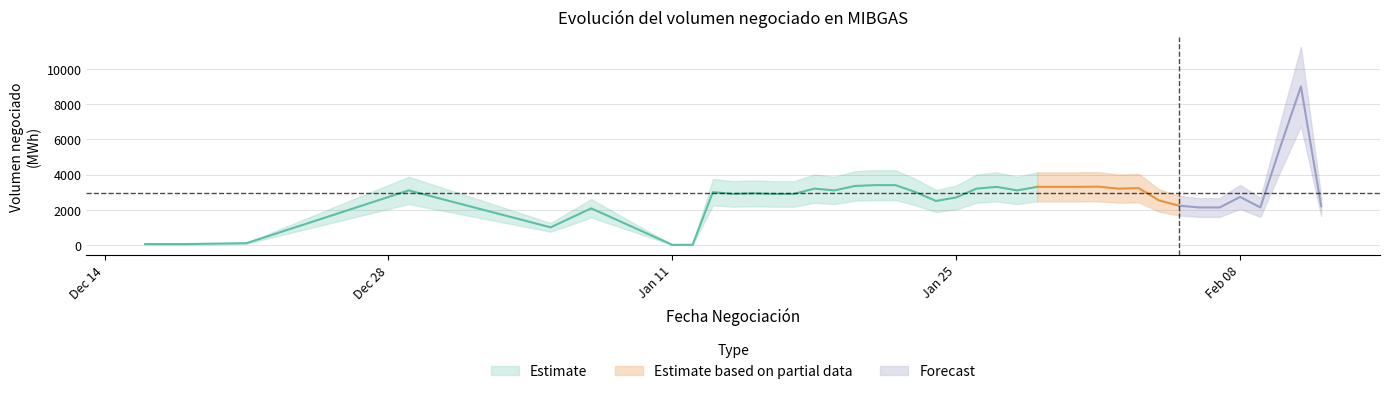

Where is the first local maximum?

2015-12-29